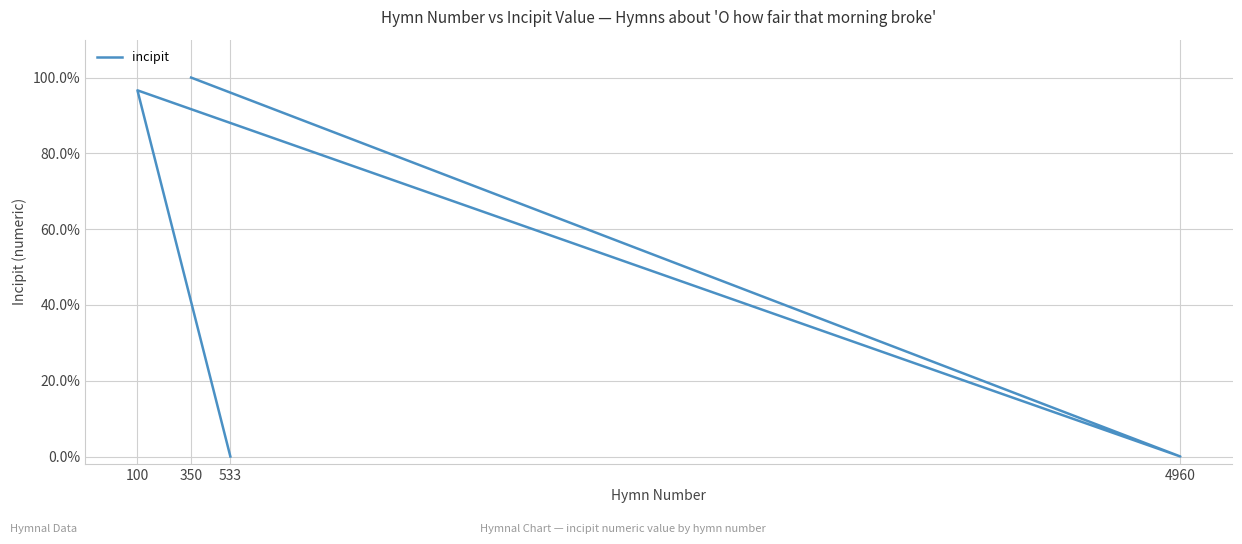

What is the difference between the second highest and second lowest values?

1.0